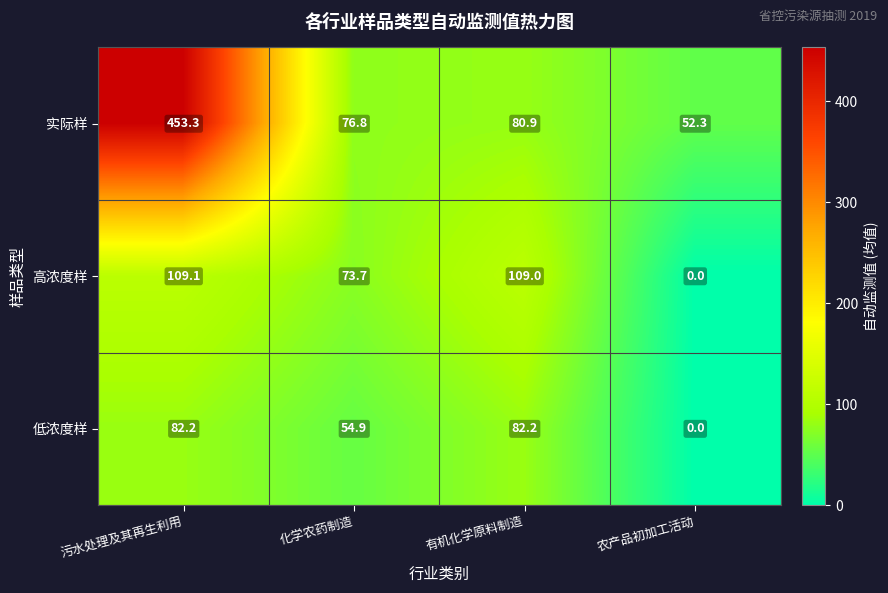

Which category has the lowest value across all series?

农产品初加工活动